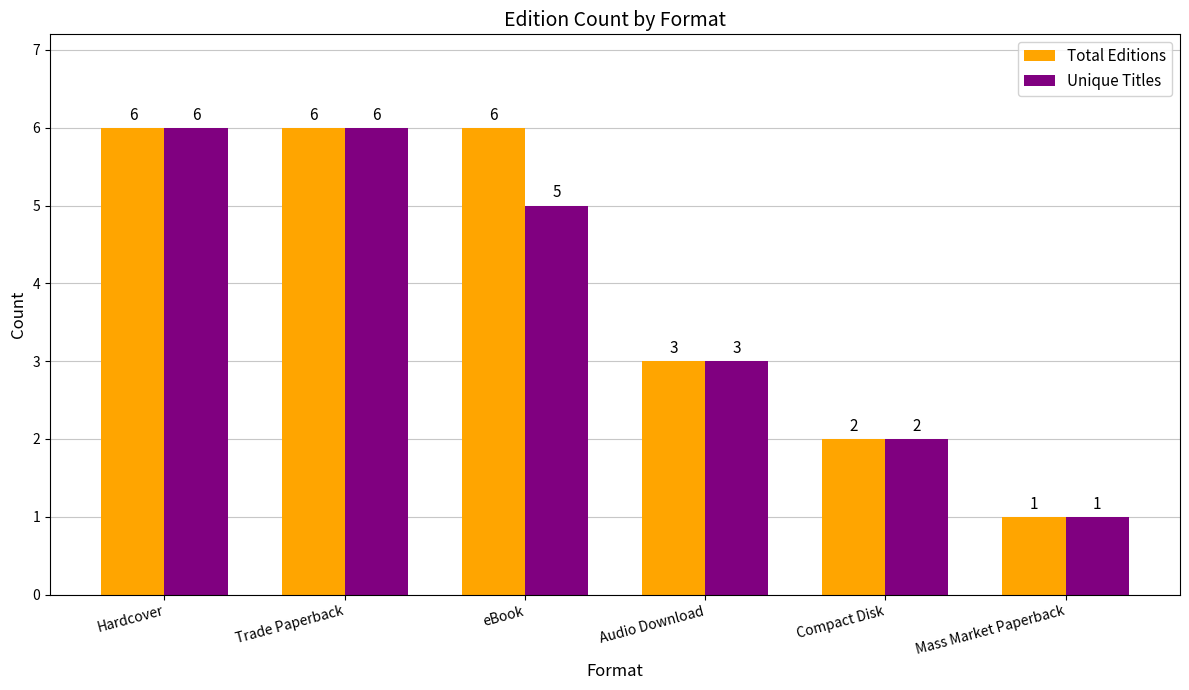

What is the total value across all series at Trade Paperback?

12